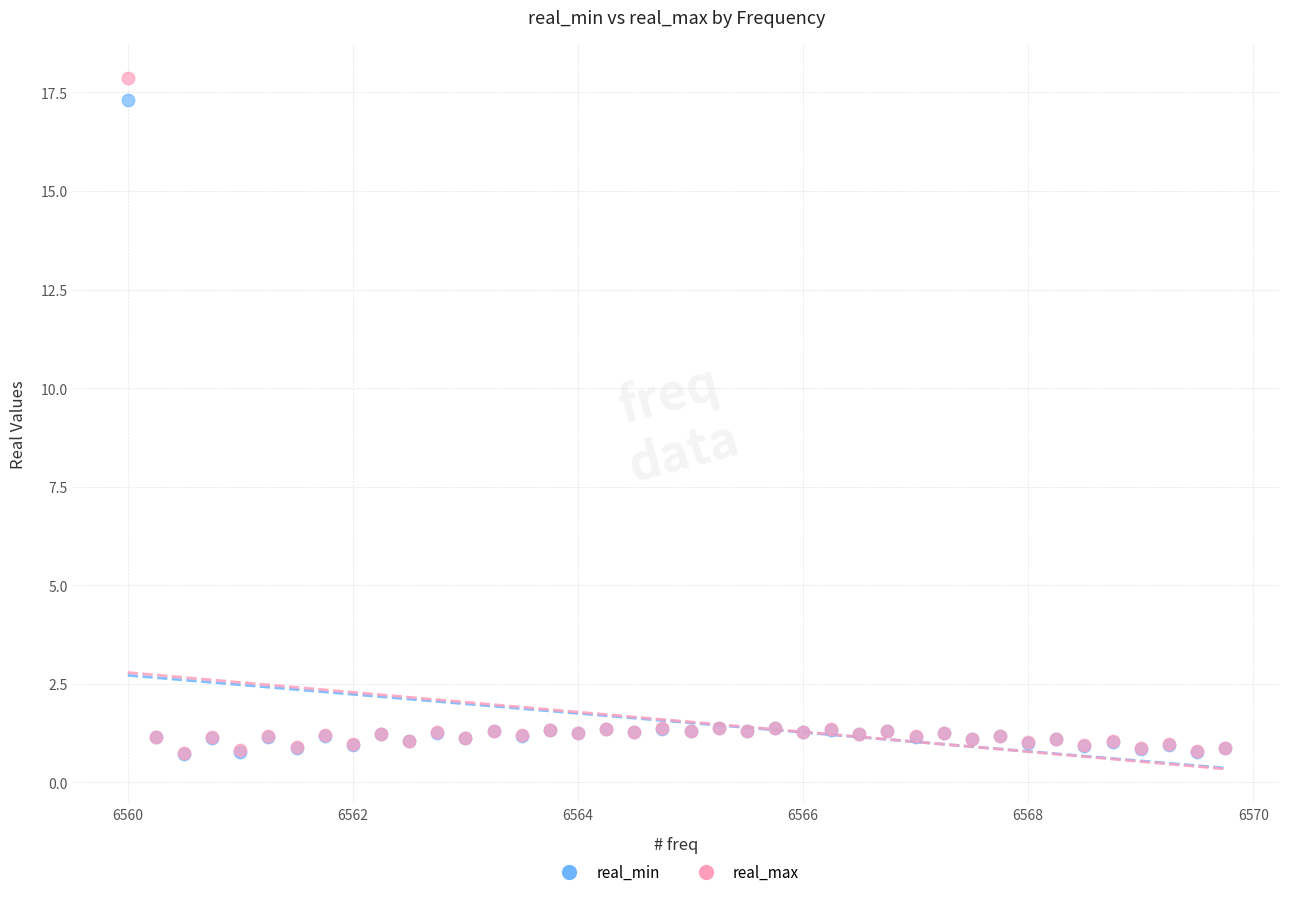

What are all the series names shown in the legend?

real_min, real_max